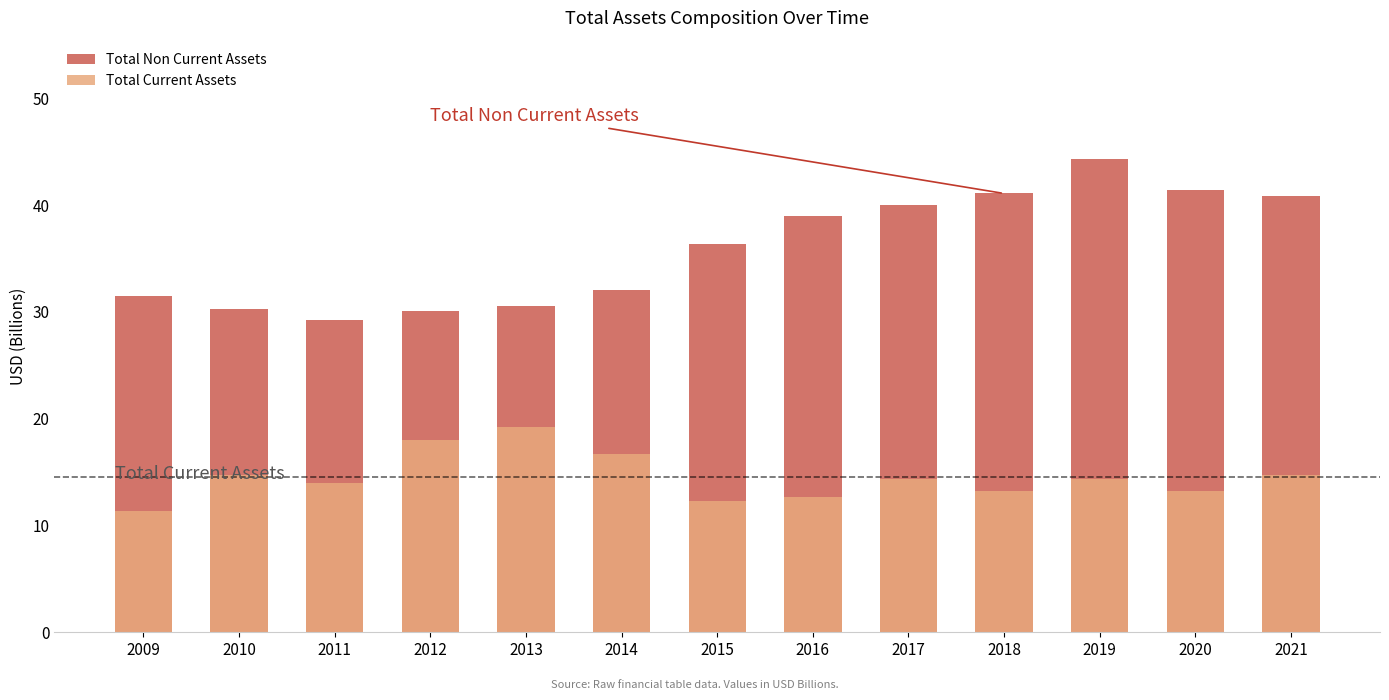

At which category is the sum across all series the highest?

2019